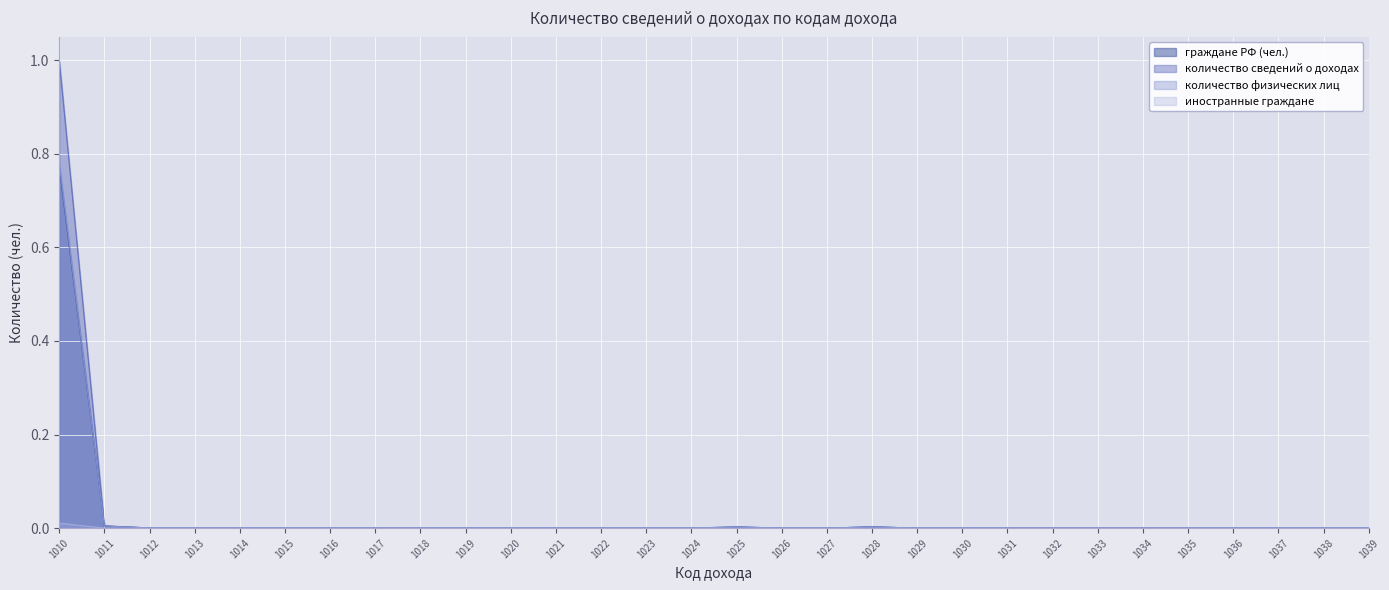

Does the chart display data point markers on the line(s)?

No